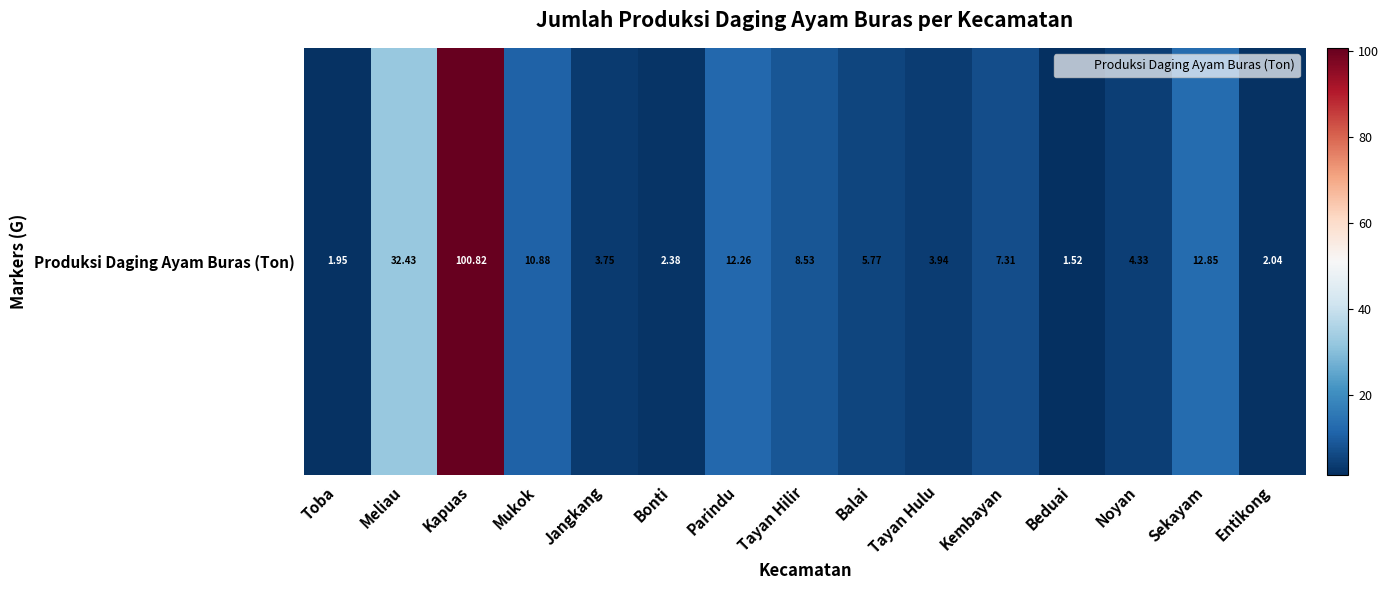

What is the smallest value displayed?

1.5